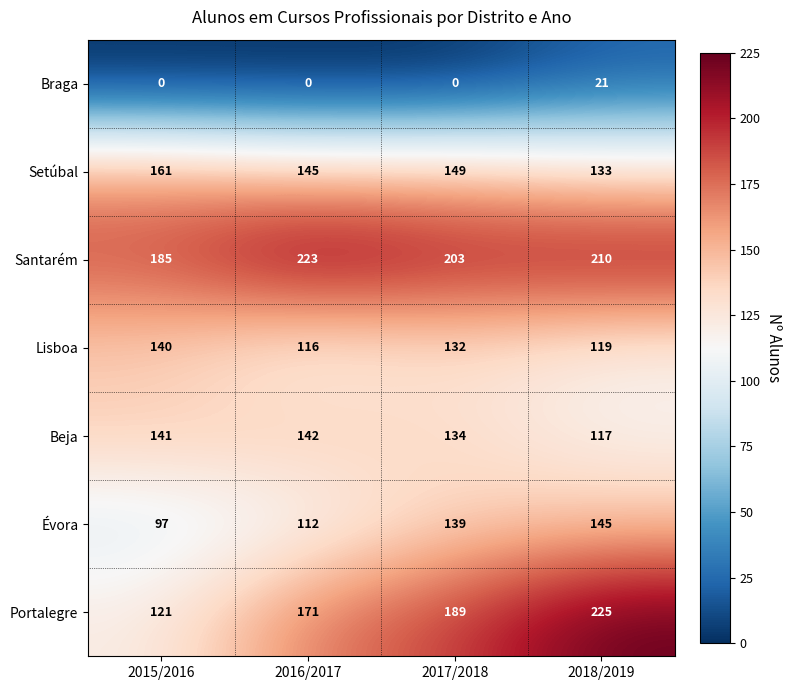

What is the difference between the second highest and second lowest values in the Setúbal series?

4